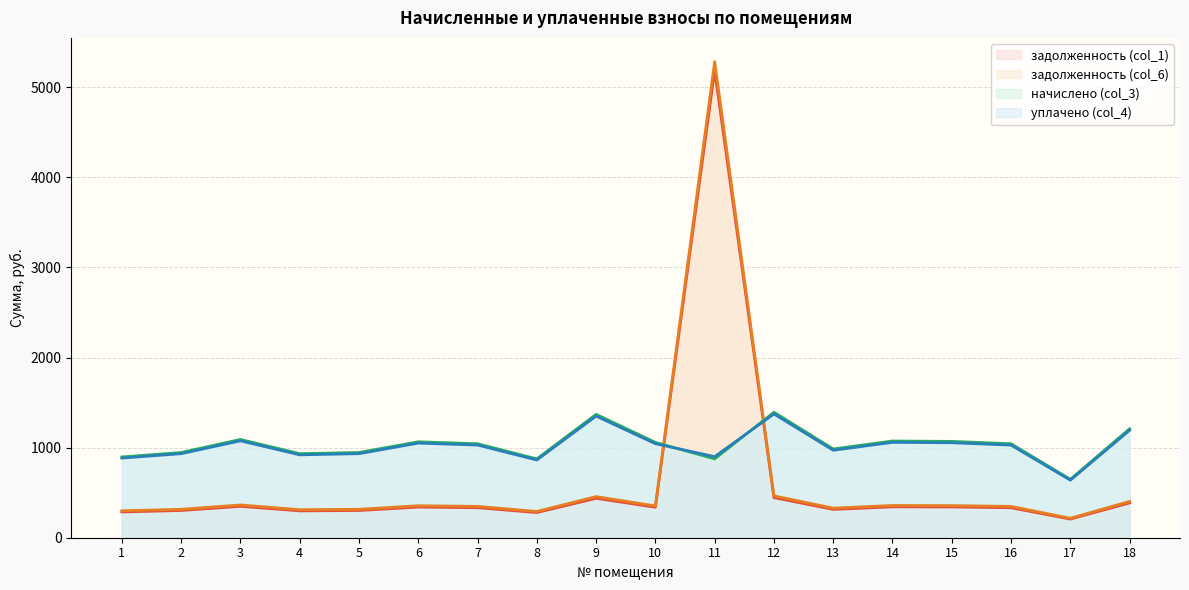

At how many categories does at least one series exceed 2242?

1